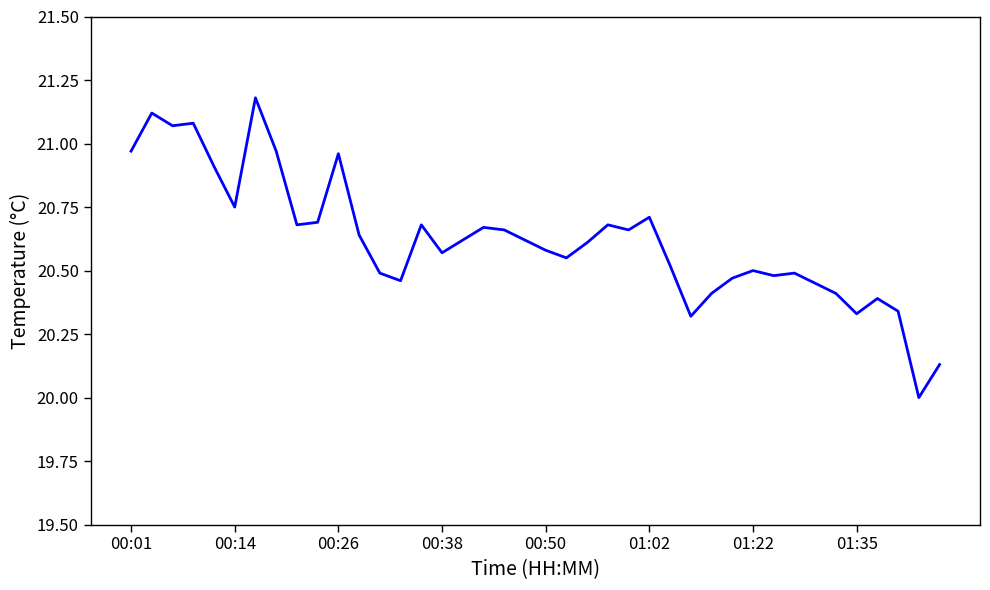

What is the smallest value displayed?

20.0